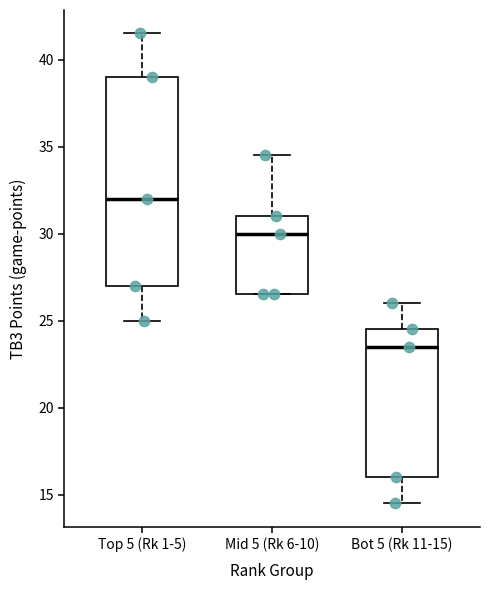

Where does the lower whisker of the box for Bot 5 (Rk 11-15) end on the y-axis? The values are not printed on the chart, so give them approximately, as read against the axis.

14.5